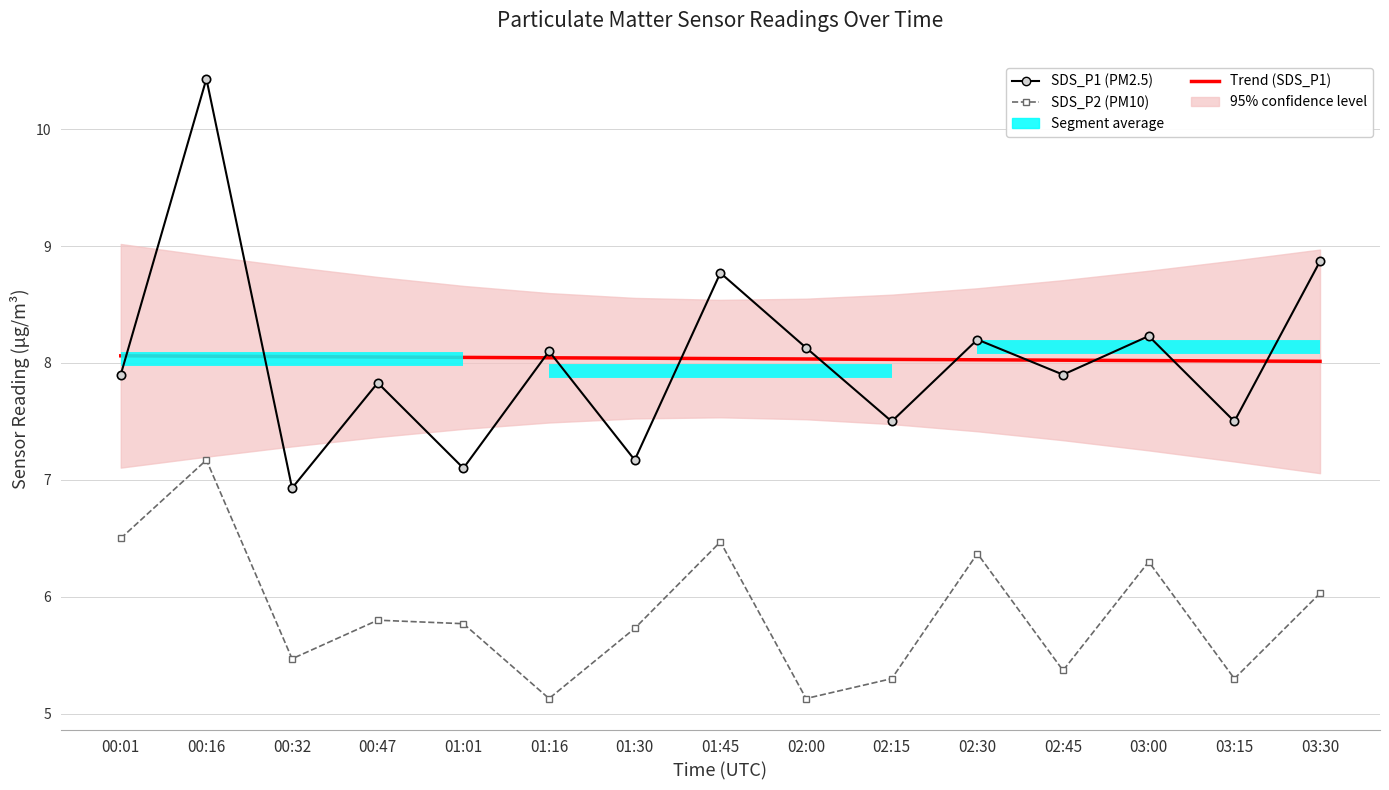

What is the difference between the maximum and minimum values in the SDS_P2 series?

2.0